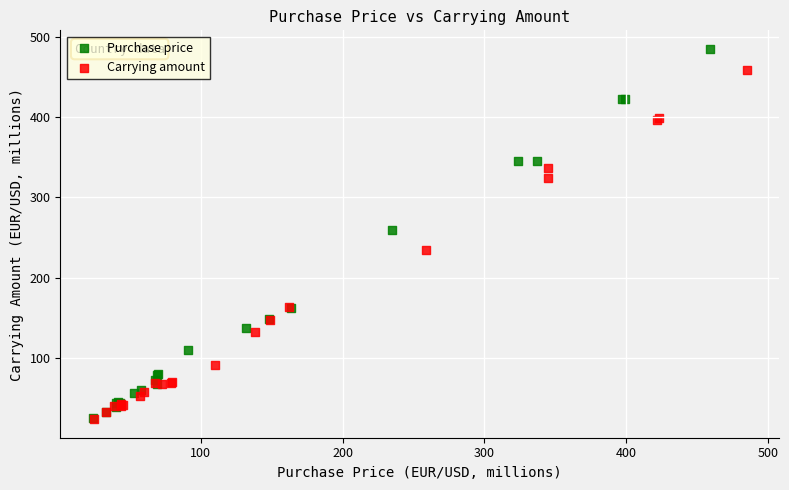

Which series contains the highest Y value?

Purchase price